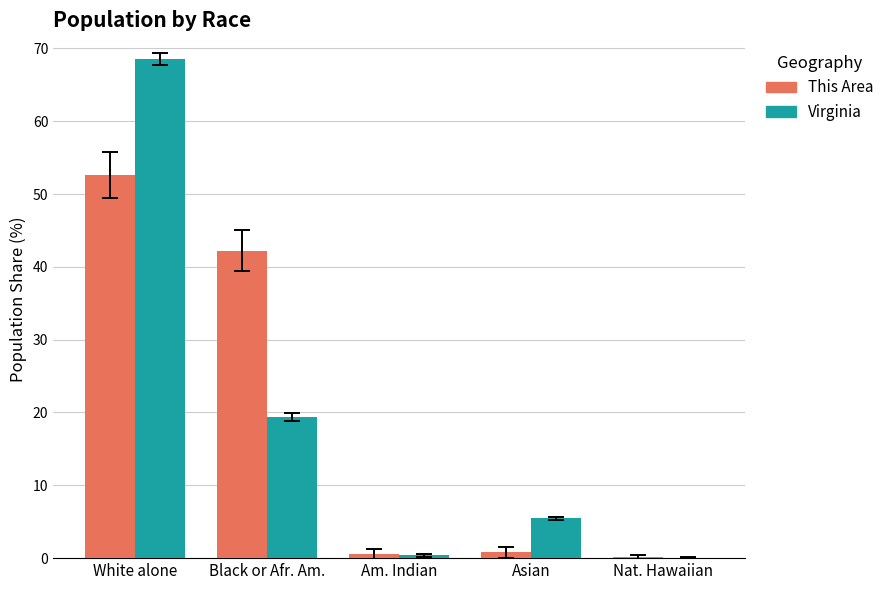

What is the spread (max minus min) of values at White alone?

16.0